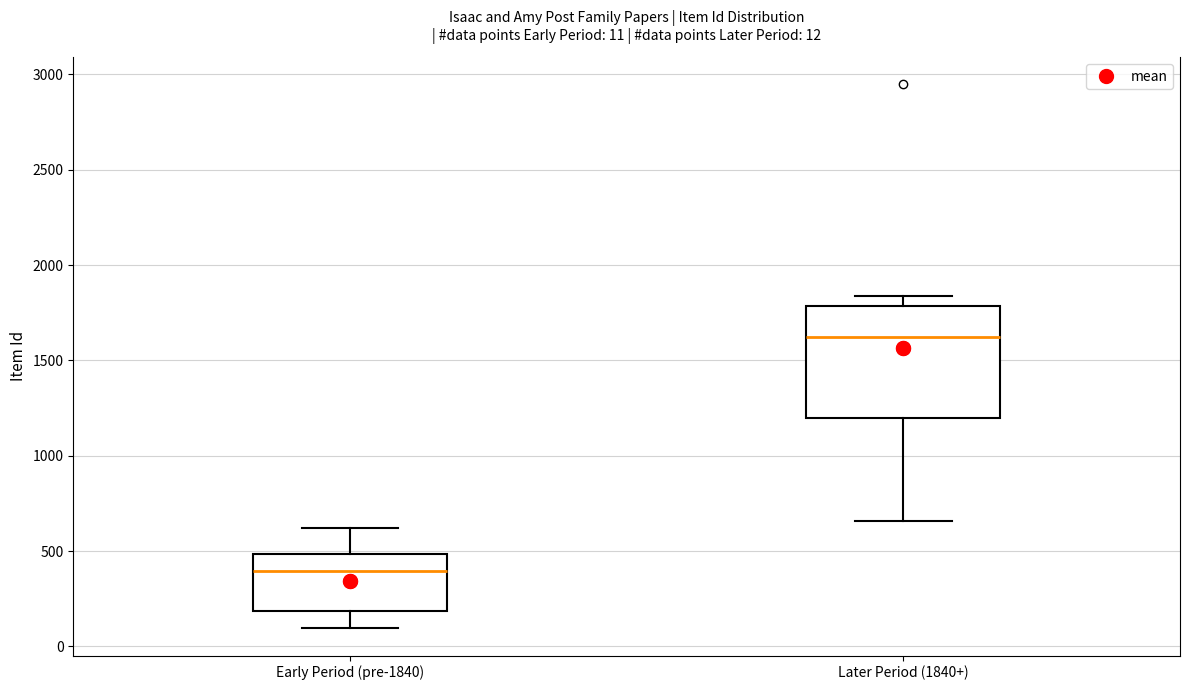

Comparing the boxes themselves (not the whiskers), which one is the tallest?

Later Period (1840+)